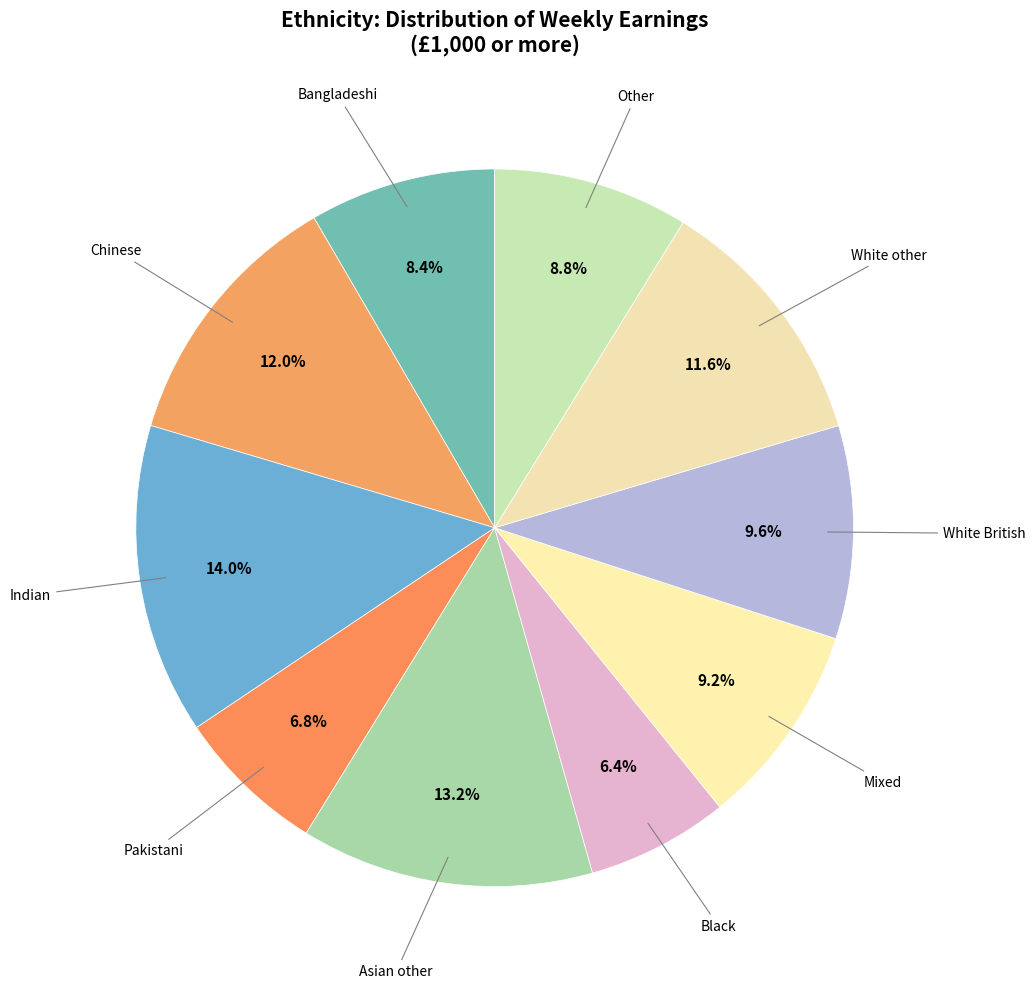

How many segments does this pie chart have?

10